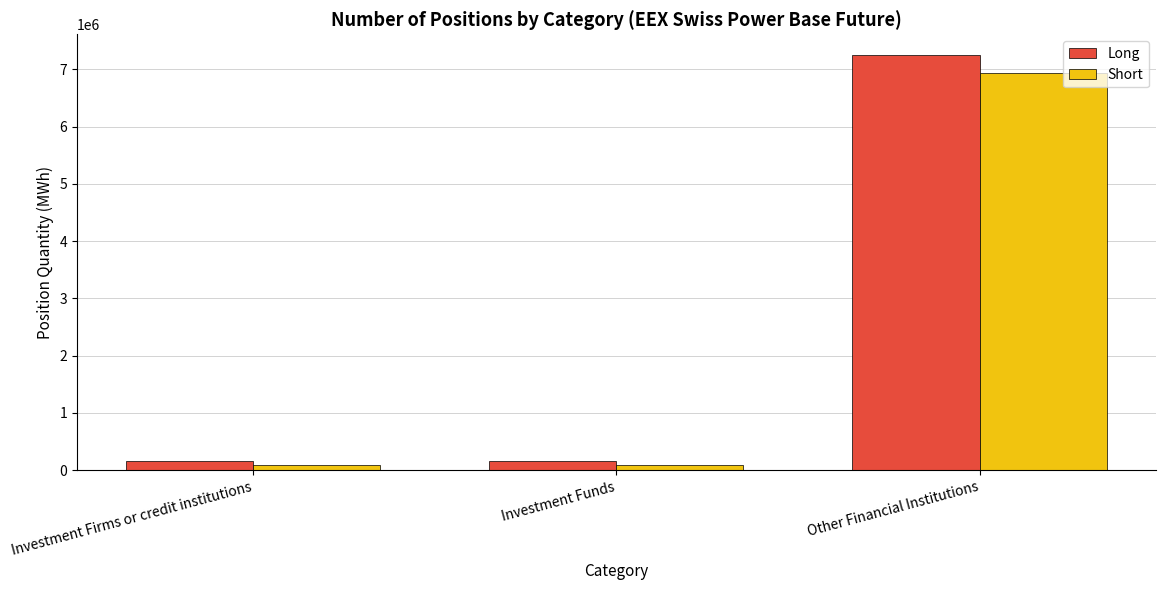

Is it true that Short equals 86051 at Investment Firms or credit institutions?

True